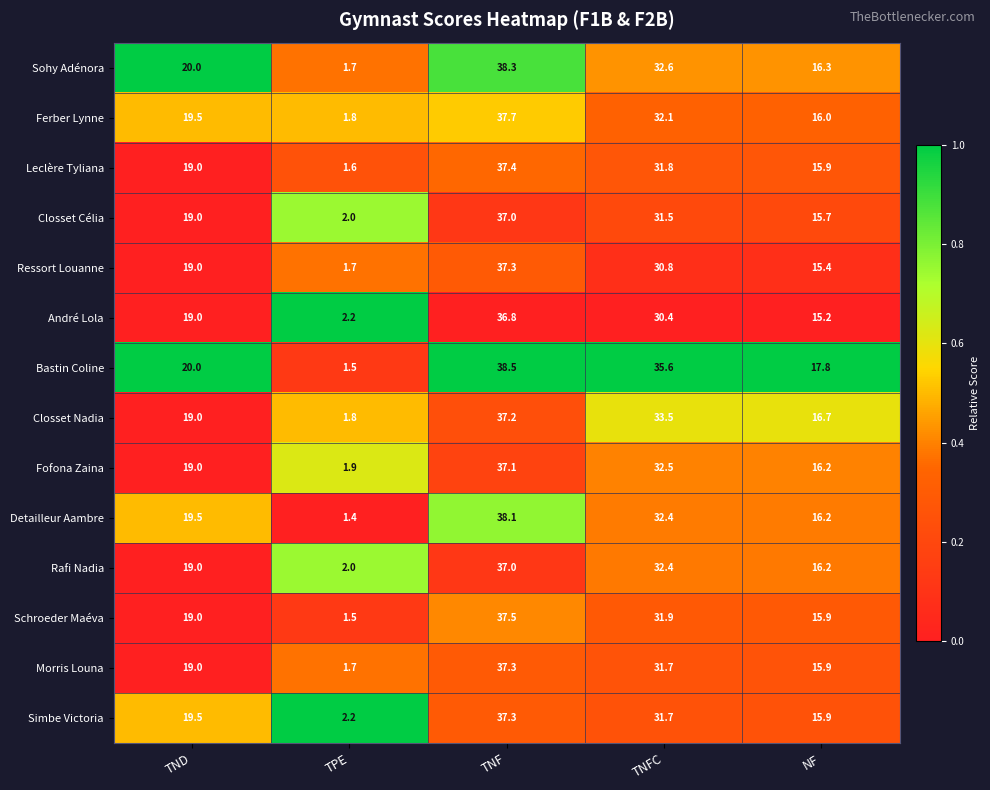

Which category has the lowest value across all series?

TPE